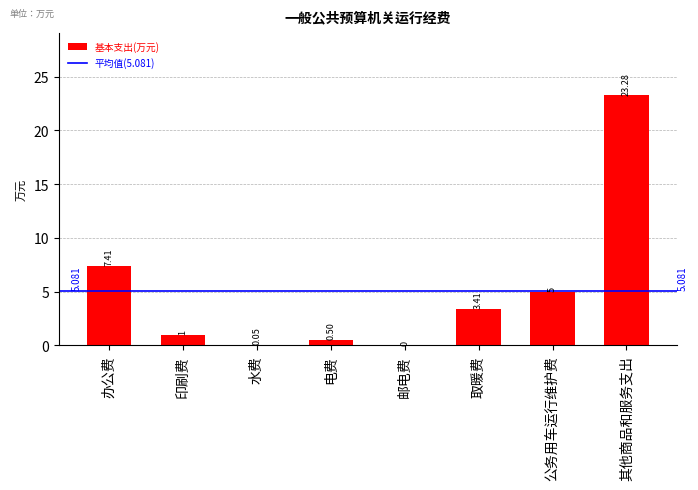

Read the value at 其他商品和服务支出.

23.3